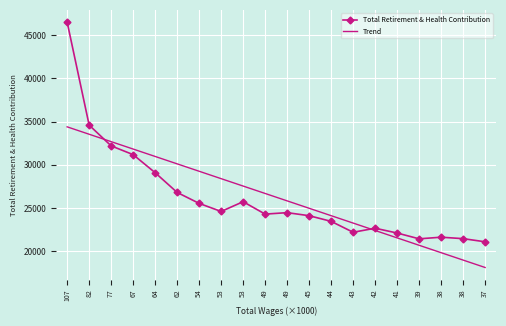

What is the sum of the Trend values at 54 and 53?

56807.7